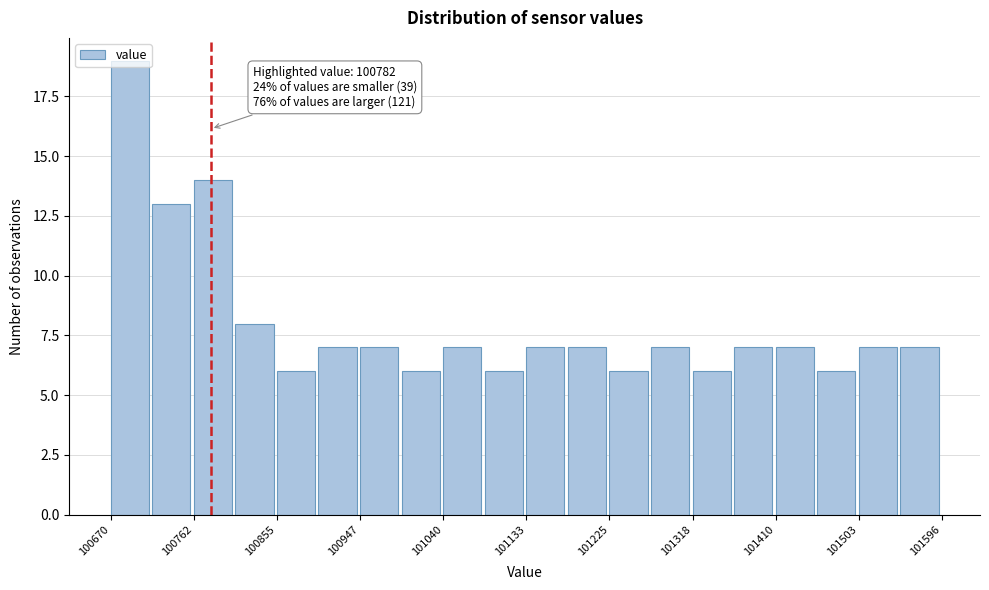

Over which range of the x-axis is the bar tallest?

100670 to 100720